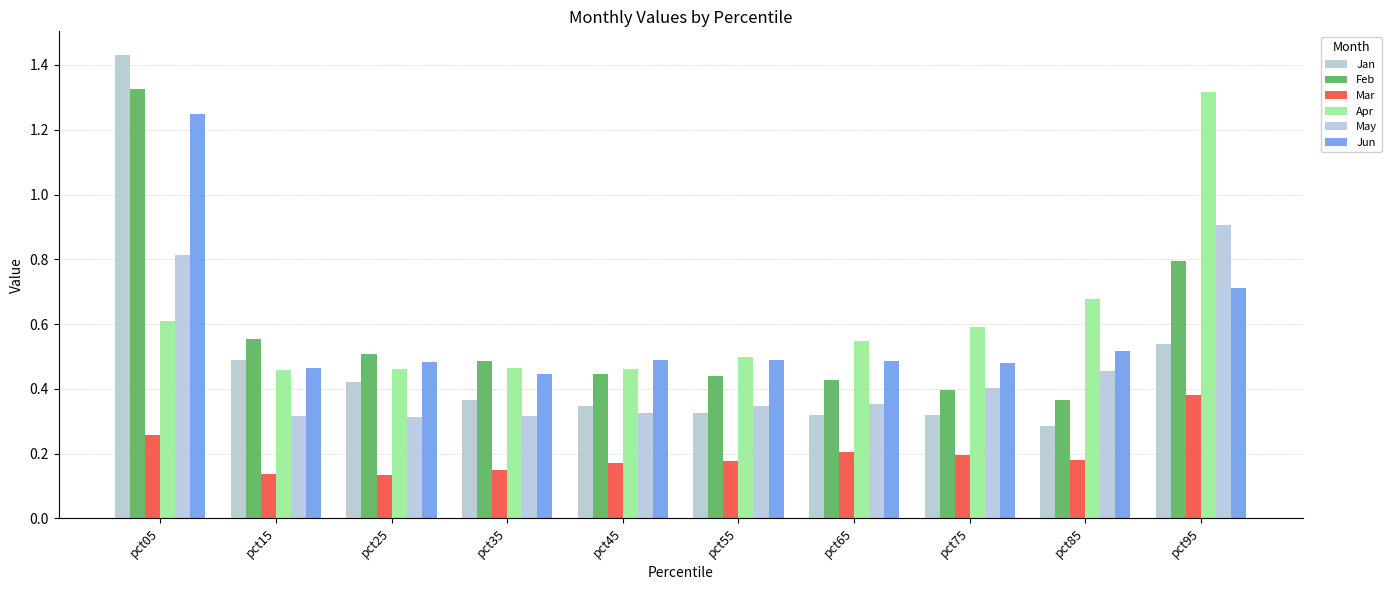

At which label is Mar closest to 0?

pct25